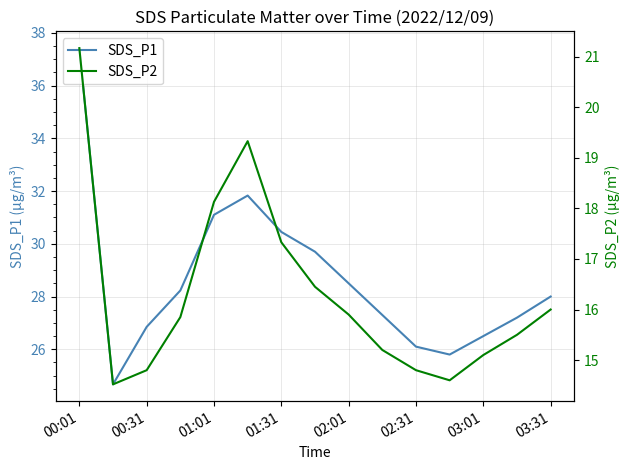

The value of SDS_P1 at 00:01 is 55.3. True or false?

False